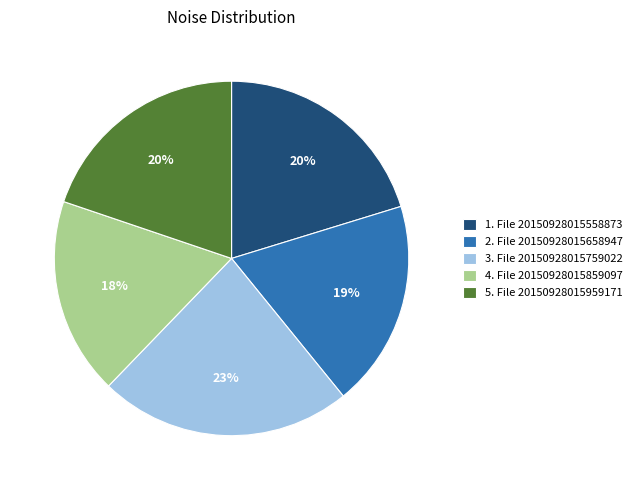

How many segments does this pie chart have?

5